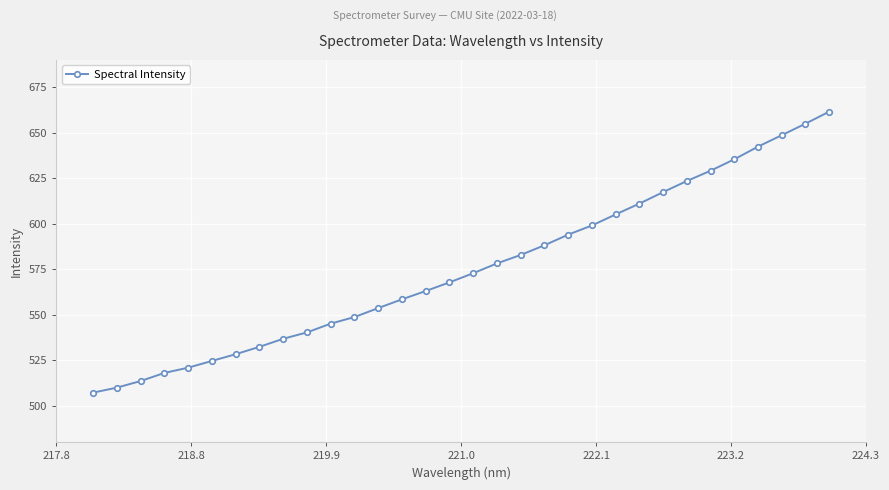

What is the value of the 22nd point from the left?

599.0